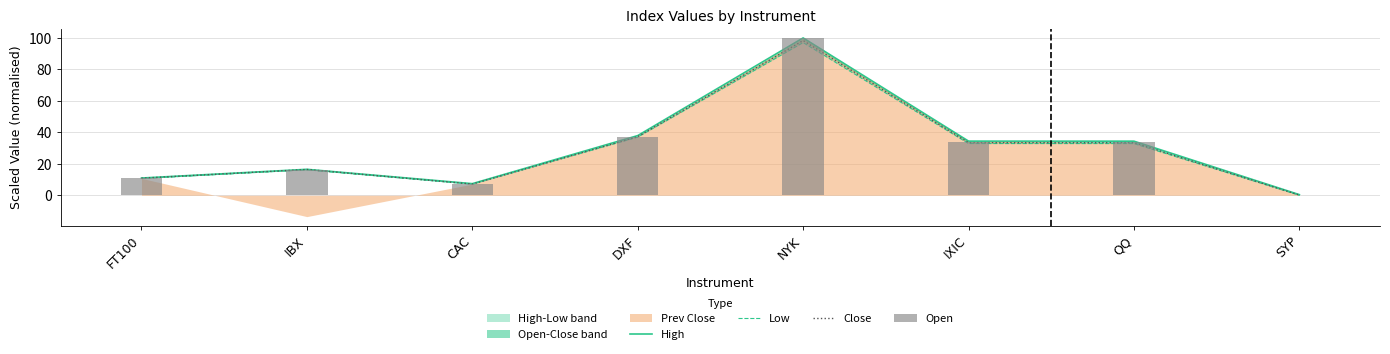

Read the High value at IXIC.

34.4